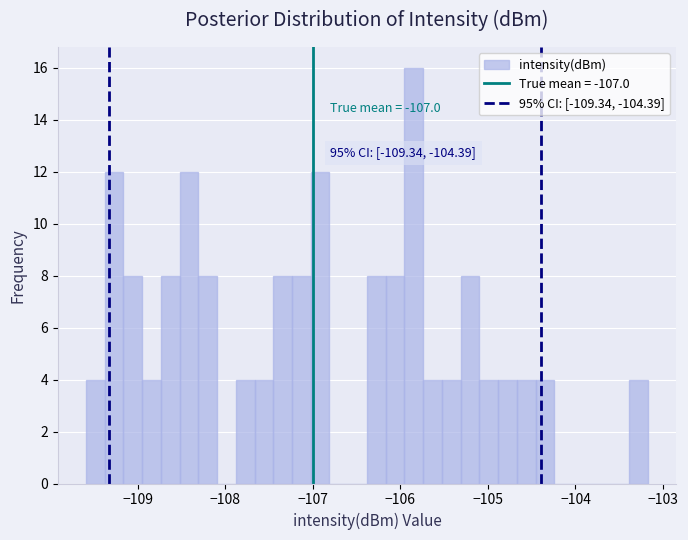

Around what value on the x-axis is the tallest bar? Give the approximate position of its centre, as read against the axis.

-105.8